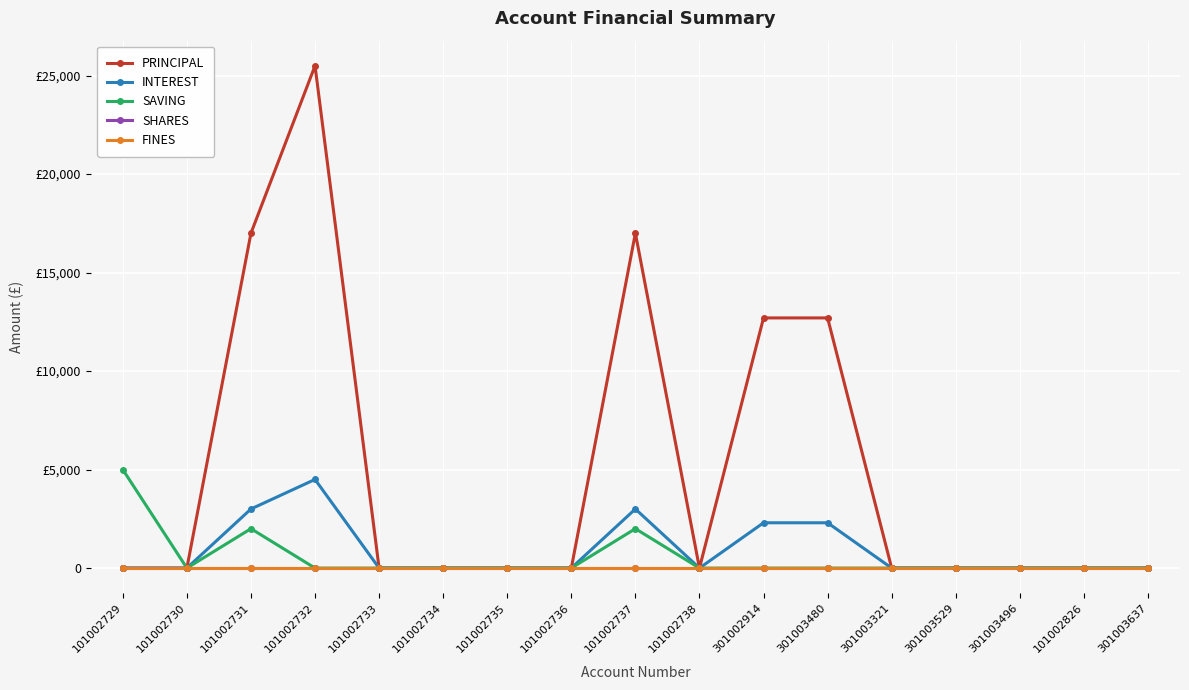

Is this an area chart (filled region under the line)?

No